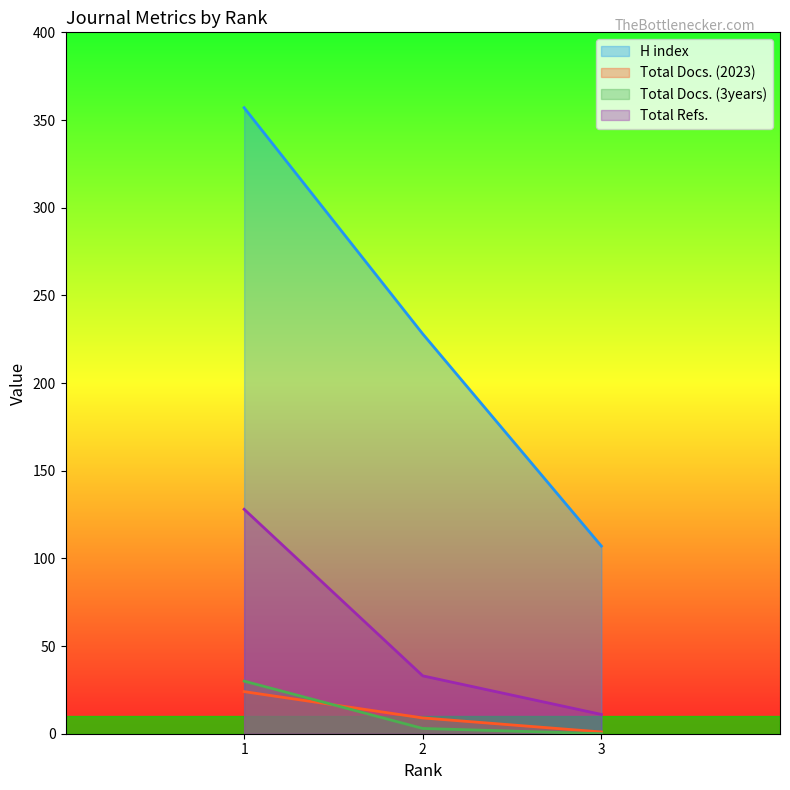

What is the value of the Total Docs. (3years) point at the 1st from the left?

30